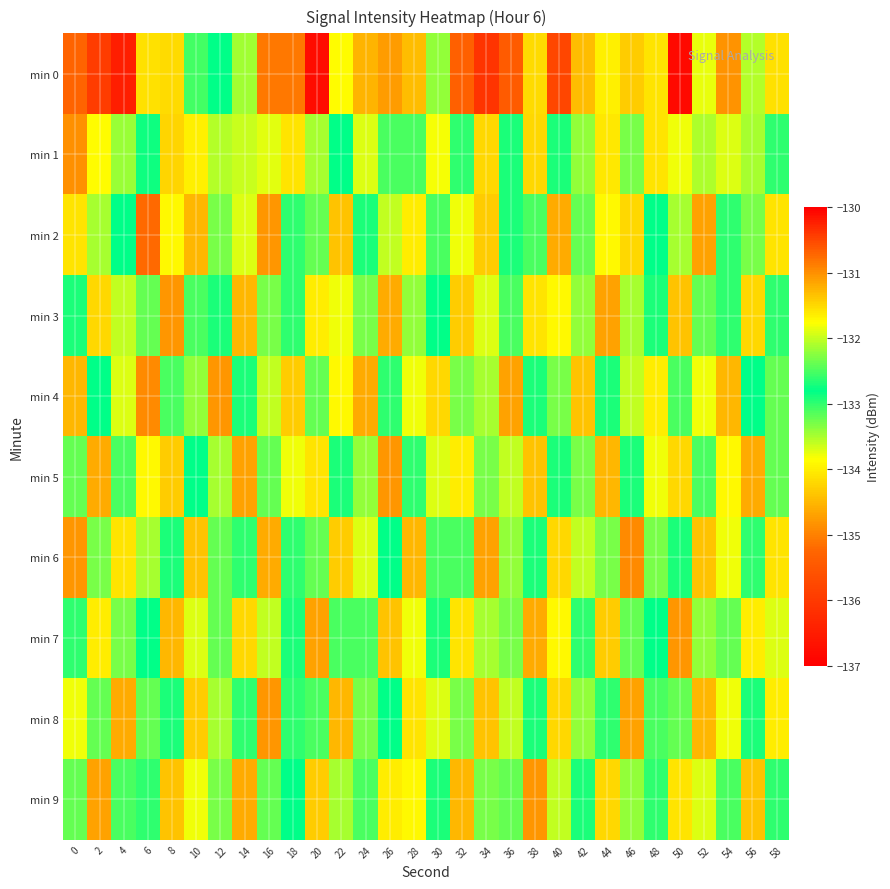

Reading right to left, list all the values displayed in this chart.

min 0: 58=-134.1	56=-133.5	54=-134.8	52=-133.8	50=-136.8	48=-131.6	46=-134.3	44=-134.0	42=-134.5	40=-135.8	38=-134.2	36=-135.4	34=-136.1	32=-135.3	30=-132.2	28=-134.4	26=-134.7	24=-134.5	22=-131.7	20=-136.8	18=-135.1	16=-135.1	14=-133.5	12=-132.8	10=-133.1	8=-134.2	6=-134.1	4=-136.5	2=-135.9	0=-135.3
min 1: 58=-132.6	56=-133.5	54=-131.9	52=-132.1	50=-133.8	48=-134.1	46=-132.3	44=-131.6	42=-133.4	40=-132.9	38=-131.5	36=-132.7	34=-134.2	32=-133.0	30=-131.8	28=-132.5	26=-133.1	24=-131.9	22=-132.8	20=-133.5	18=-134.1	16=-133.7	14=-133.6	12=-133.5	10=-131.7	8=-134.2	6=-132.7	4=-133.4	2=-131.7	0=-131.0
min 2: 58=-134.1	56=-133.3	54=-132.6	52=-134.7	50=-133.5	48=-132.8	46=-134.2	44=-133.9	42=-132.4	40=-134.6	38=-133.1	36=-132.7	34=-134.3	32=-133.8	30=-132.5	28=-134.0	26=-133.6	24=-132.9	22=-134.4	20=-133.2	18=-132.6	16=-134.8	14=-133.7	12=-132.3	10=-134.5	8=-133.9	6=-135.2	4=-132.8	2=-133.5	0=-134.1
min 3: 58=-133.0	56=-134.2	54=-132.6	52=-133.2	50=-134.4	48=-132.9	46=-133.5	44=-134.7	42=-132.2	40=-133.9	38=-134.1	36=-132.5	34=-133.7	32=-134.3	30=-132.8	28=-133.4	26=-134.6	24=-132.3	22=-133.8	20=-134.0	18=-132.6	16=-133.3	14=-134.5	12=-132.7	10=-133.1	8=-134.8	6=-132.4	4=-133.6	2=-134.2	0=-132.9
min 4: 58=-133.2	56=-132.8	54=-134.5	52=-133.8	50=-132.5	48=-134.0	46=-133.6	44=-132.7	42=-134.4	40=-133.3	38=-132.9	36=-134.7	34=-133.5	32=-132.3	30=-134.2	28=-133.8	26=-132.6	24=-134.6	22=-133.9	20=-132.4	18=-134.3	16=-133.6	14=-132.7	12=-134.8	10=-133.4	8=-132.5	6=-134.9	4=-133.7	2=-132.8	0=-134.5
min 5: 58=-132.4	56=-134.6	54=-133.9	52=-132.5	50=-134.2	48=-133.8	46=-132.7	44=-134.5	42=-133.3	40=-132.9	38=-134.4	36=-133.6	34=-132.3	32=-134.0	30=-133.7	28=-132.6	26=-134.8	24=-133.4	22=-132.7	20=-134.1	18=-133.8	16=-132.4	14=-134.7	12=-133.5	10=-132.8	8=-134.3	6=-133.9	4=-132.5	2=-134.6	0=-133.2
min 6: 58=-134.1	56=-132.6	54=-133.8	52=-134.4	50=-132.7	48=-133.3	46=-134.9	44=-132.3	42=-133.6	40=-134.2	38=-132.9	36=-133.4	34=-134.7	32=-132.5	30=-133.1	28=-134.5	26=-132.8	24=-133.7	22=-134.3	20=-132.4	18=-133.0	16=-134.6	14=-132.6	12=-133.2	10=-134.4	8=-132.7	6=-133.5	4=-134.1	2=-132.3	0=-134.8
min 7: 58=-133.7	56=-134.0	54=-132.4	52=-133.4	50=-134.8	48=-132.8	46=-133.2	44=-134.3	42=-132.6	40=-133.9	38=-134.6	36=-132.3	34=-133.5	32=-134.1	30=-132.7	28=-133.8	26=-134.4	24=-132.5	22=-133.1	20=-134.7	18=-132.9	16=-133.6	14=-134.2	12=-132.4	10=-133.7	8=-134.5	6=-132.8	4=-133.3	2=-134.0	0=-132.6
min 8: 58=-134.0	56=-132.7	54=-133.8	52=-134.5	50=-132.4	48=-133.1	46=-134.7	44=-132.6	42=-133.4	40=-134.2	38=-132.9	36=-133.6	34=-134.4	32=-132.3	30=-133.7	28=-134.1	26=-132.8	24=-133.3	22=-134.5	20=-132.5	18=-133.0	16=-134.8	14=-132.6	12=-133.5	10=-134.3	8=-132.7	6=-133.2	4=-134.6	2=-132.4	0=-133.8
min 9: 58=-133.0	56=-134.4	54=-132.5	52=-133.7	50=-134.1	48=-132.6	46=-133.4	44=-134.2	42=-132.9	40=-133.6	38=-134.8	36=-132.4	34=-133.3	32=-134.5	30=-132.7	28=-133.9	26=-134.0	24=-132.5	22=-133.5	20=-134.3	18=-132.8	16=-133.2	14=-134.6	12=-132.3	10=-133.8	8=-134.4	6=-132.6	4=-133.1	2=-134.7	0=-132.4